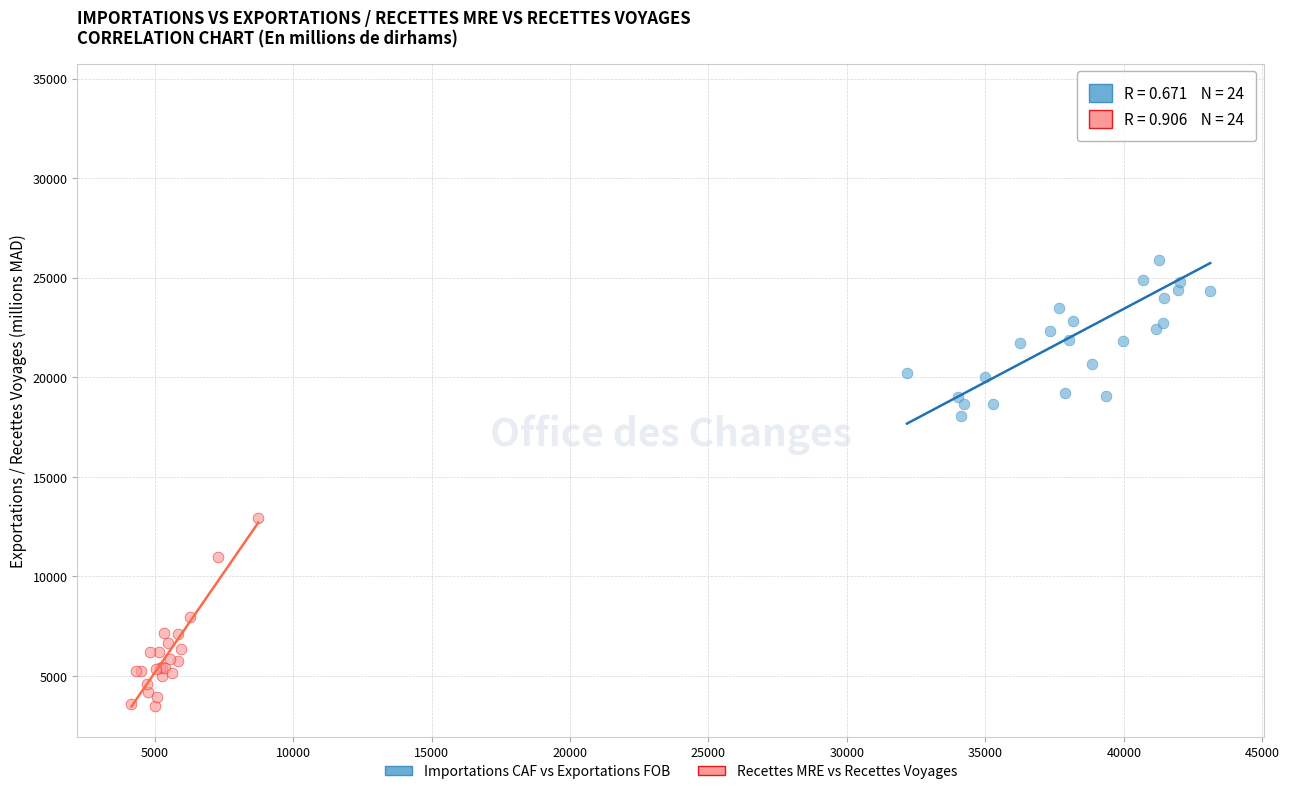

Which series reaches the maximum Y coordinate?

Importations CAF vs Exportations FOB